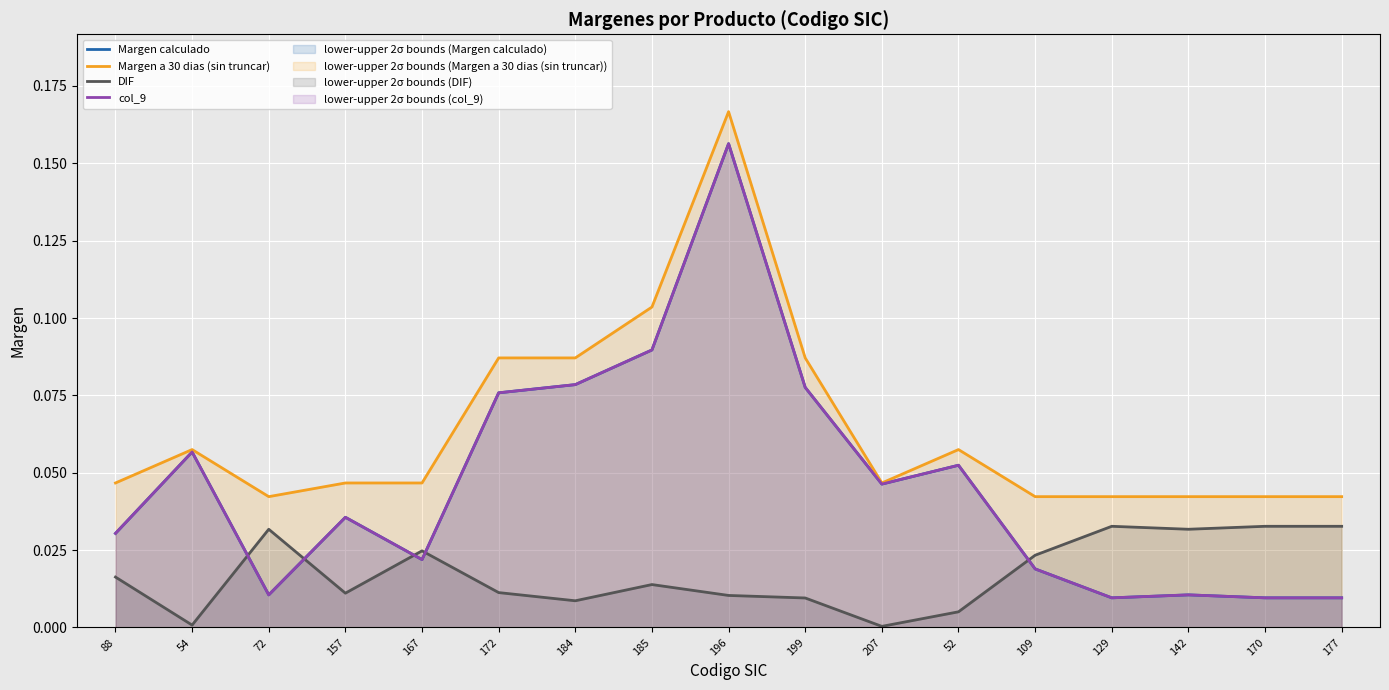

Which category has the highest value across all series?

196